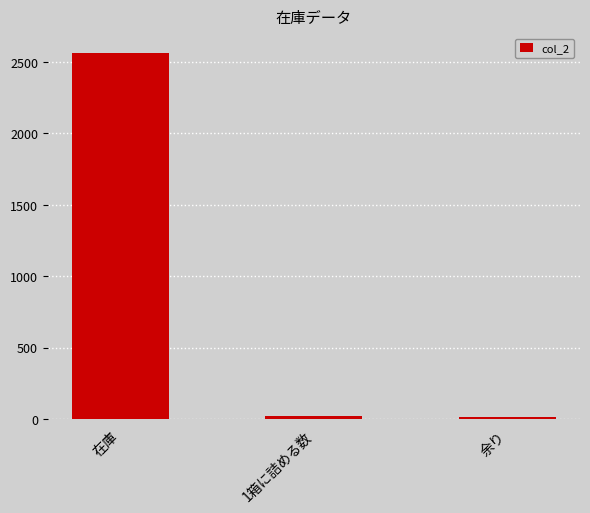

What is the ratio of the value at 余り to the value at 1箱に詰める数?

0.7